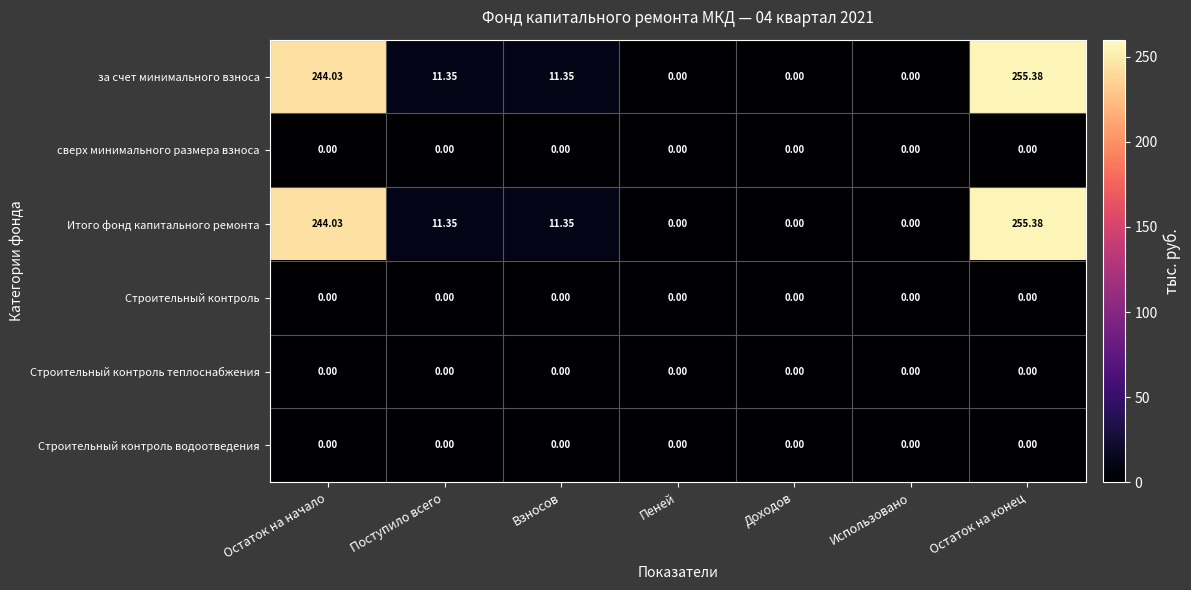

Count the number of data series in this chart.

6